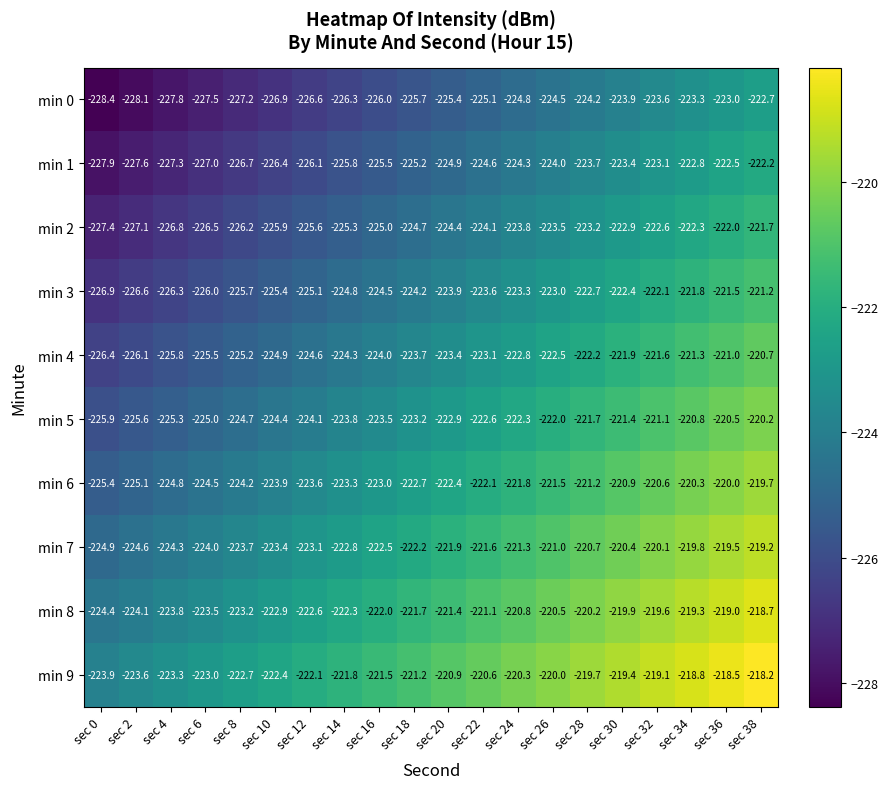

What is the maximum value shown in the chart?

-218.2